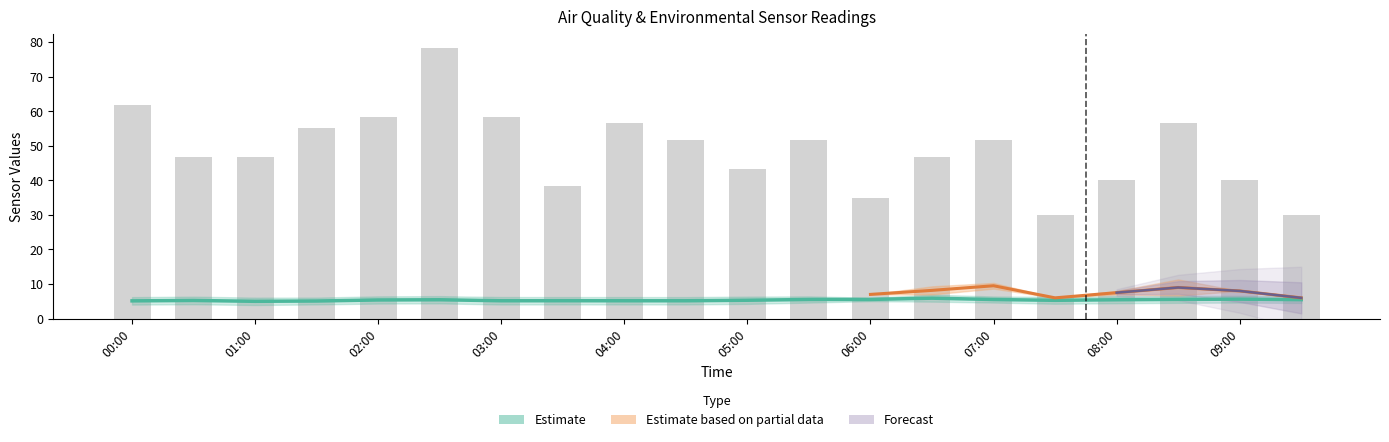

Reading left to right, extract all data points from this chart.

PMS_P1: 00:00=61.6	00:30=46.6	01:00=46.6	01:30=55.0	02:00=58.4	02:30=78.3	03:00=58.4	03:30=38.4	04:00=56.6	04:30=51.6	05:00=43.4	05:30=51.6	06:00=35.0	06:30=46.6	07:00=51.6	07:30=30.0	08:00=40.0	08:30=56.6	09:00=40.0	09:30=30.0
BME280_humidity: 00:00=5.1	00:30=5.2	01:00=5.0	01:30=5.1	02:00=5.4	02:30=5.5	03:00=5.2	03:30=5.2	04:00=5.2	04:30=5.2	05:00=5.3	05:30=5.5	06:00=5.5	06:30=5.9	07:00=5.5	07:30=5.3	08:00=5.5	08:30=5.6	09:00=5.6	09:30=5.5